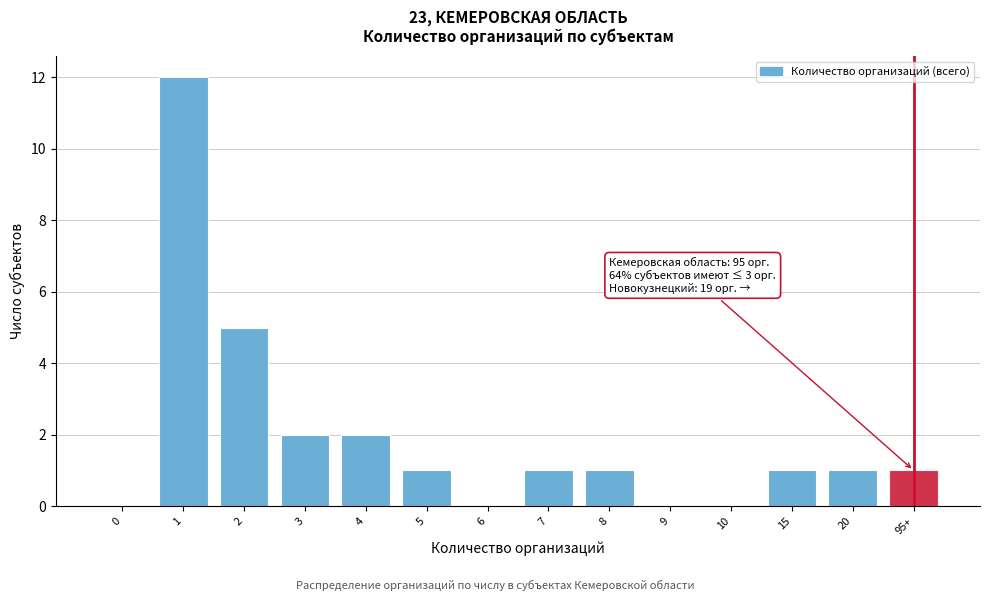

Reading left to right, list all the values displayed in this chart.

0=0	1=12	2=5	3=2	4=2	5=1	6=0	7=1	8=1	9=0	10=0	15=1	20=1	95+=1